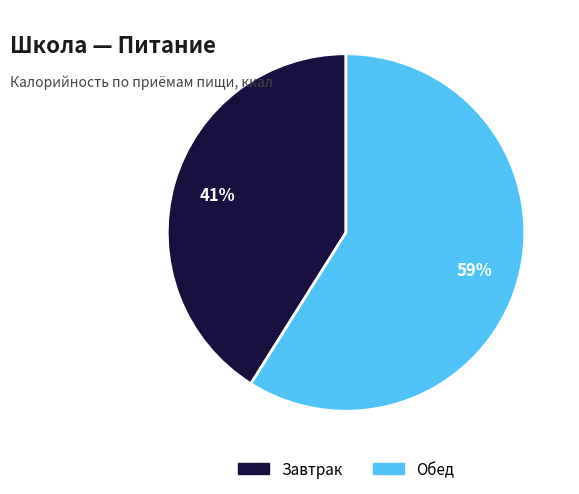

Does any single category account for the majority?

Yes